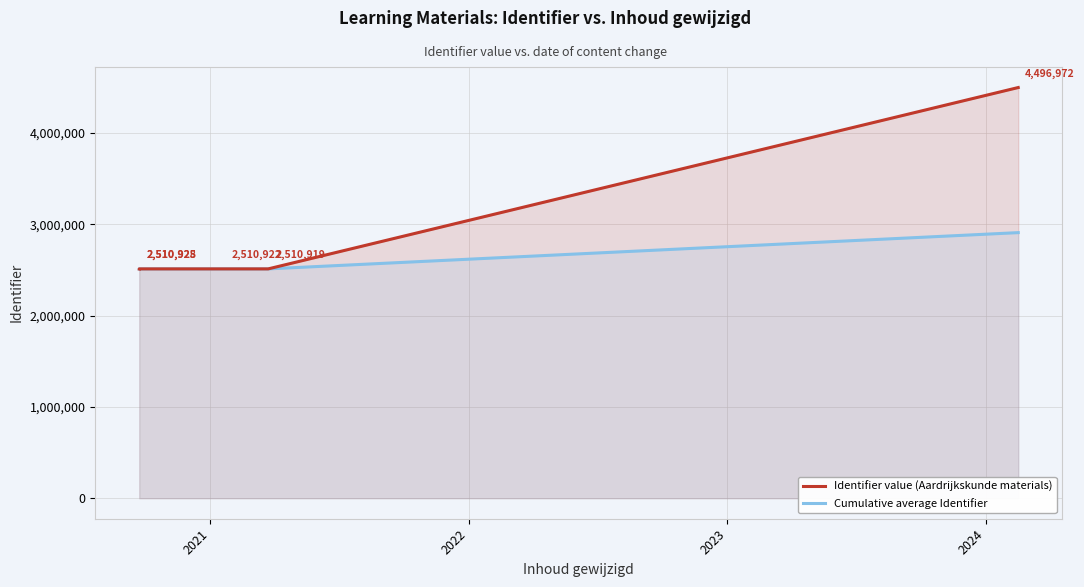

Is it true that Cumulative average Identifier equals 4404528.3 at 2020?

False